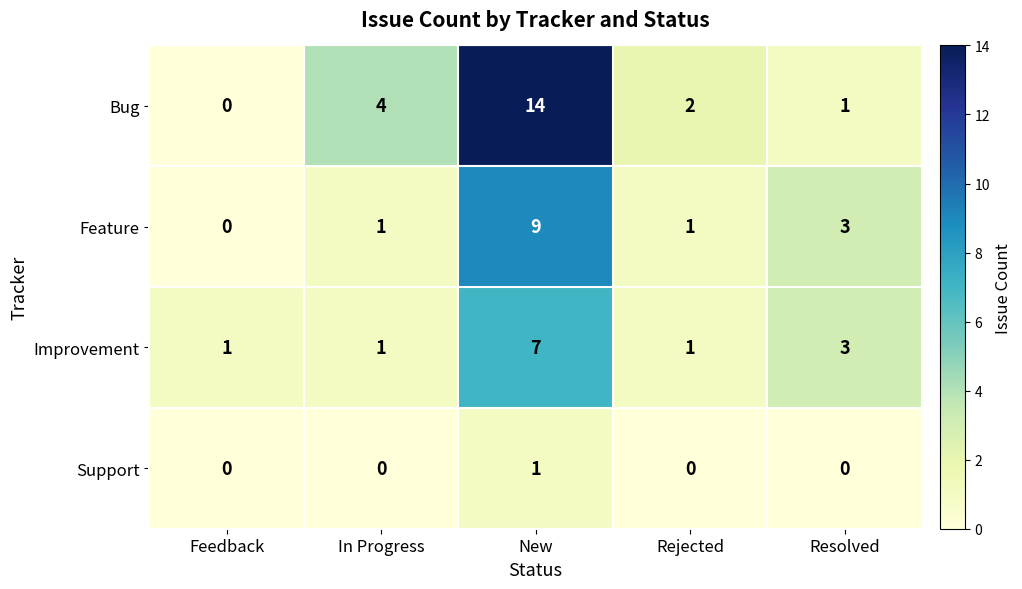

What is the difference between the highest and lowest values at In Progress?

4